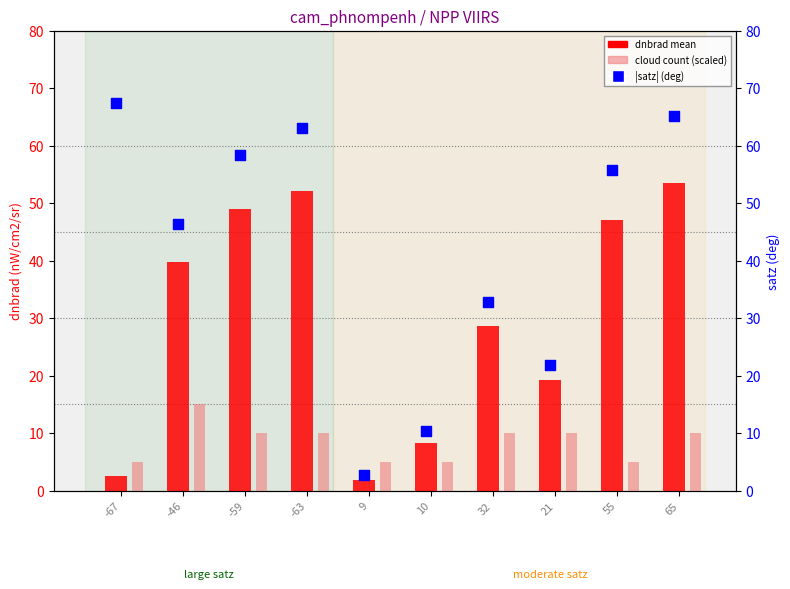

Which series reaches the maximum Y coordinate?

|satz| (deg)